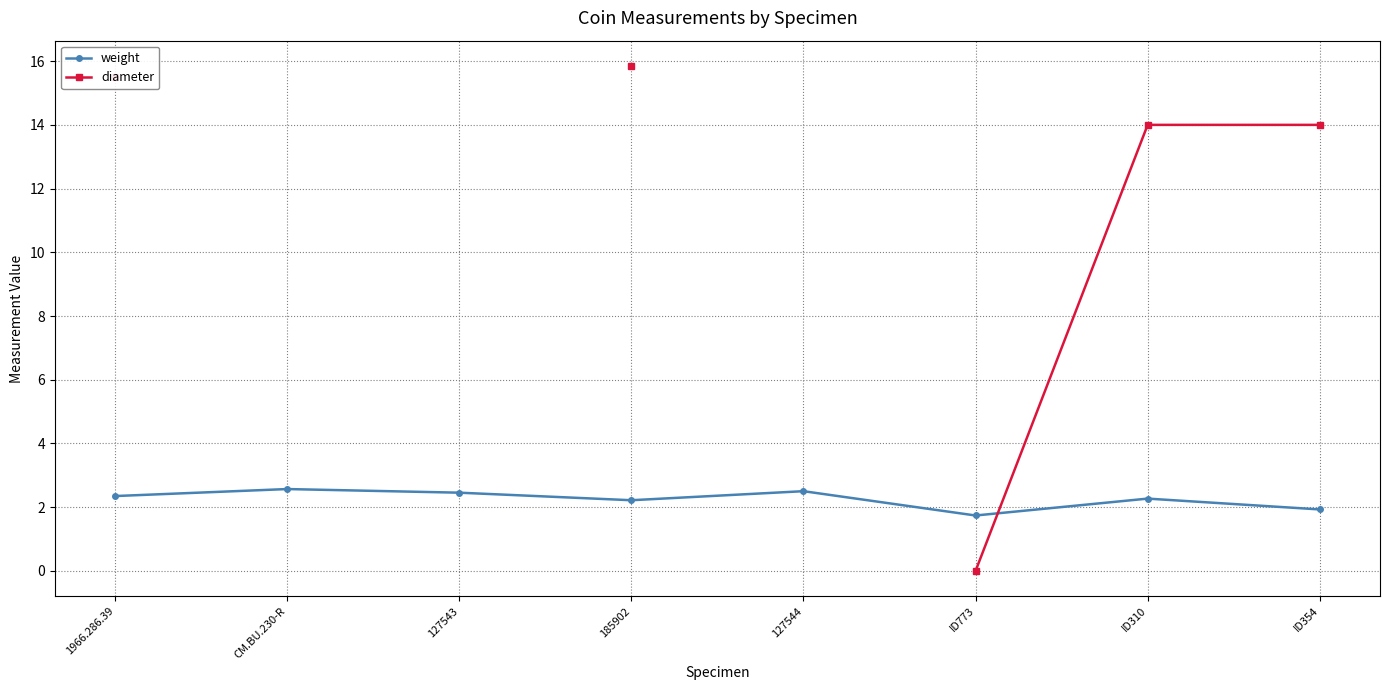

Read the weight value at ID773.

1.7